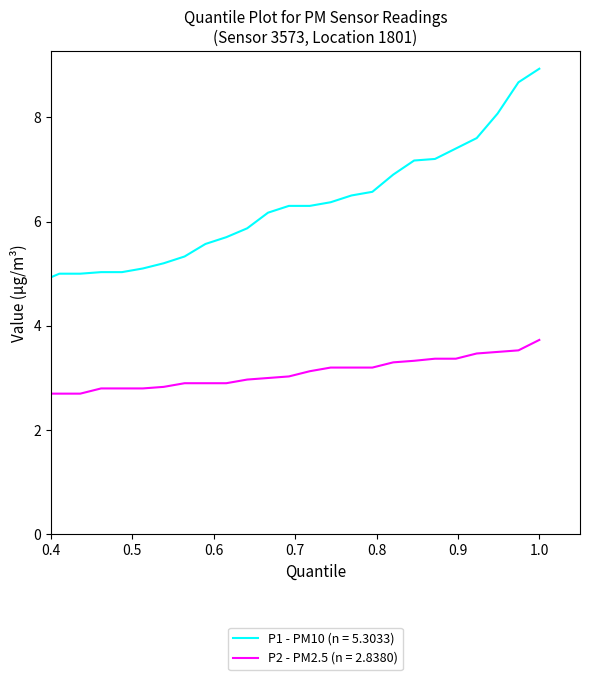

True or false: P1 - PM10 (n = 5.3033) and P2 - PM2.5 (n = 2.8380) intersect in this chart.

False